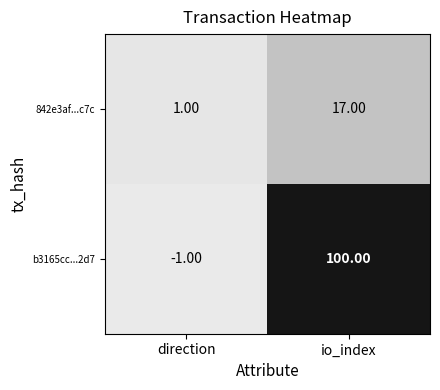

How many distinct data groups are displayed?

2